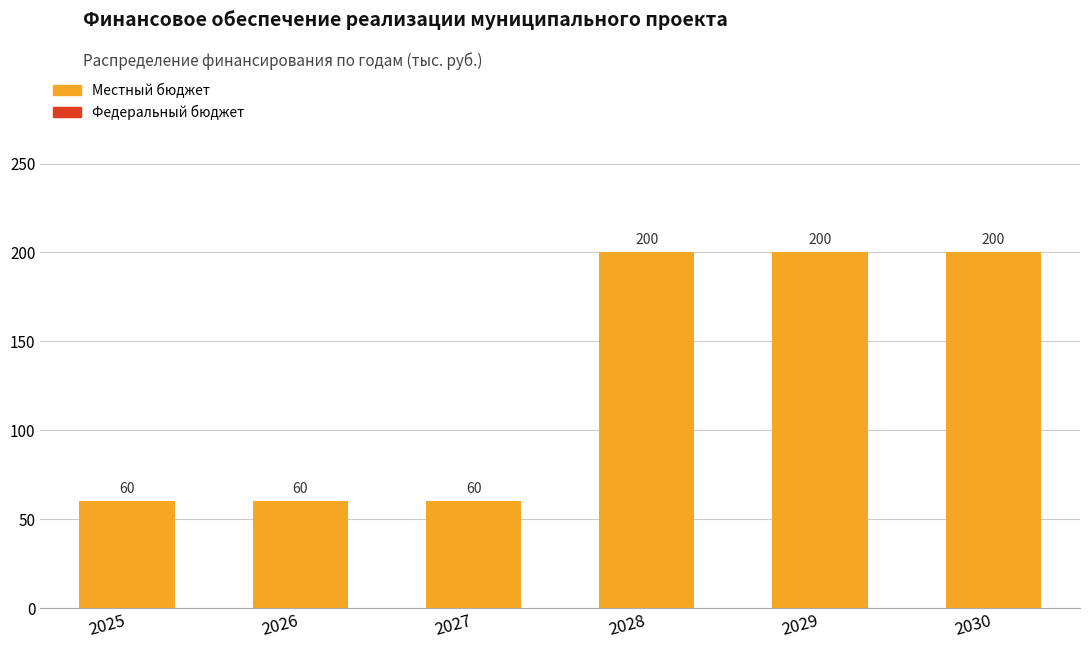

Approximately how many times larger is the value at 2026 compared to 2030?

0.3